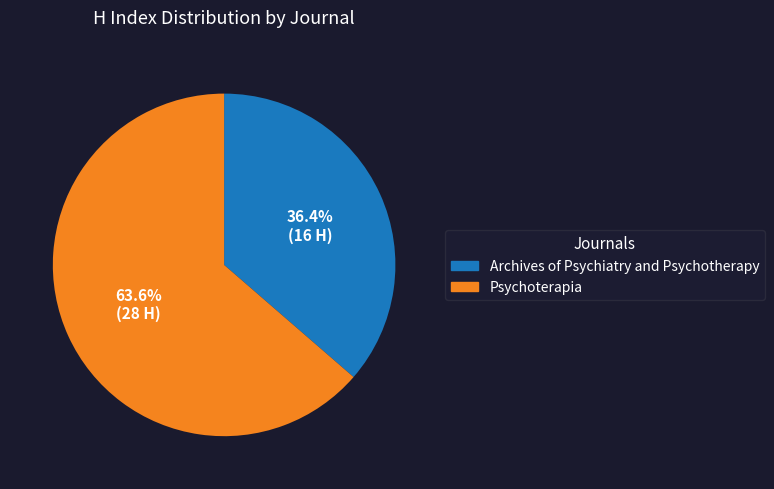

What is the smallest slice in the pie chart?

Archives of Psychiatry and Psychotherapy